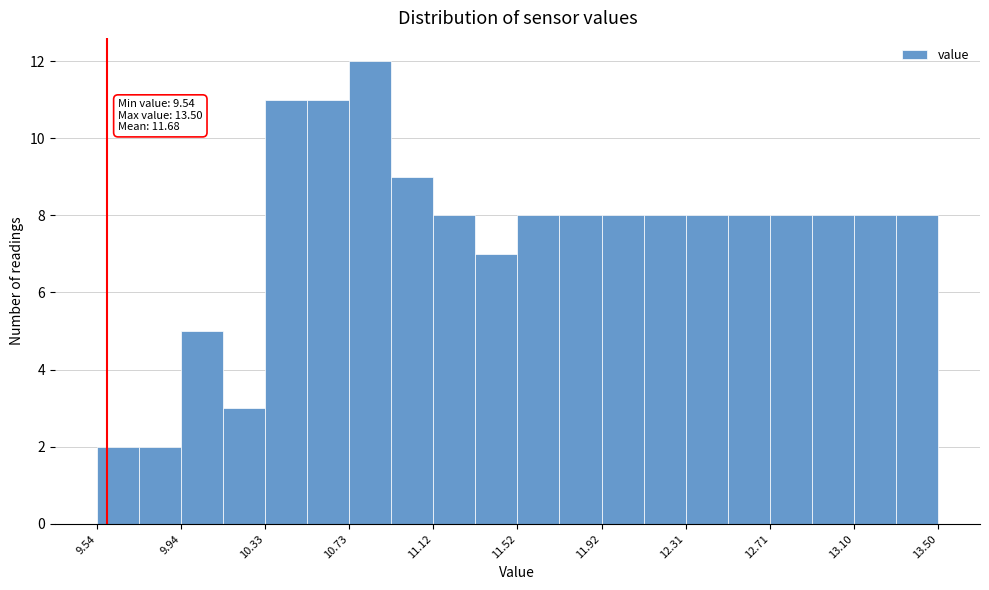

Read against the x-axis, roughly where is the centre of the tallest bar?

10.85